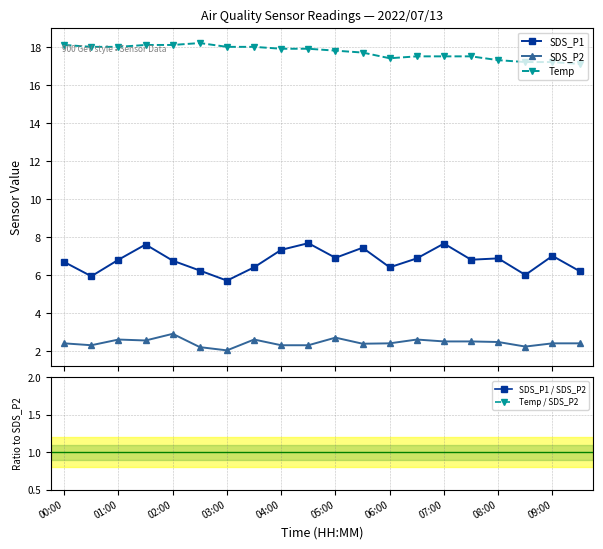

What are all the series names shown in the legend?

SDS_P1, SDS_P2, Temp, SDS_P1 / SDS_P2, Temp / SDS_P2